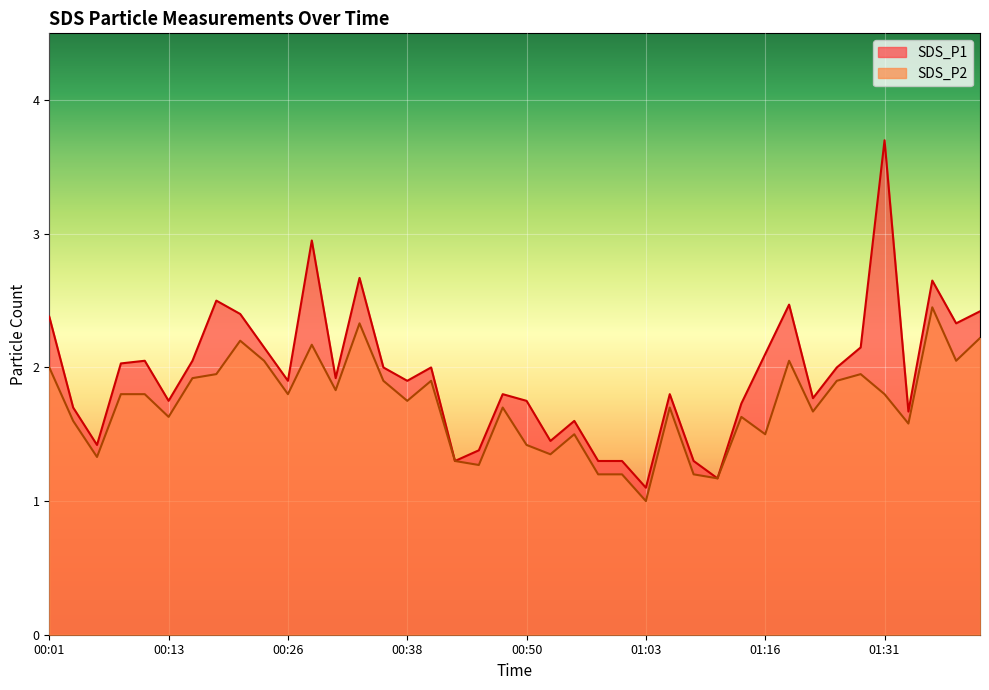

What is the highest value of the SDS_P1 series?

3.7